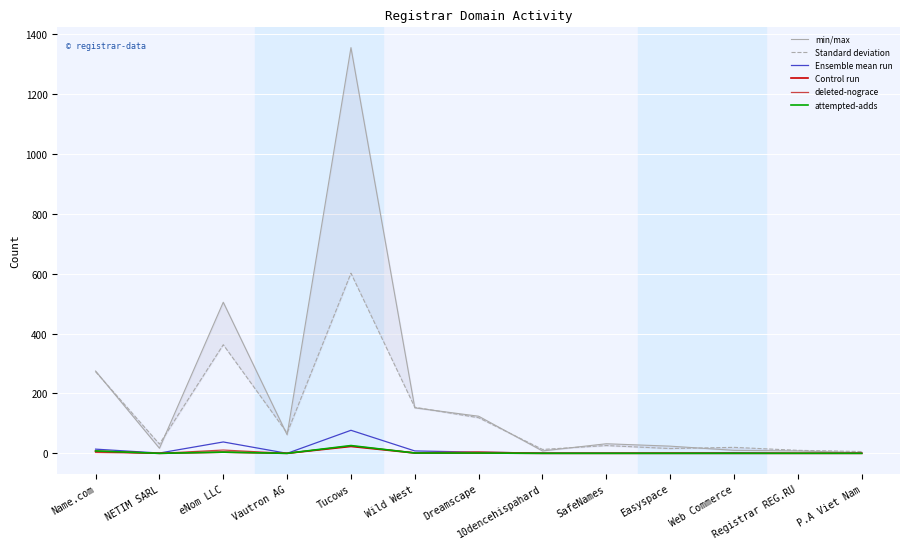

What is the approximate value of total-domains at Vautron AG, to the nearest 50?

50